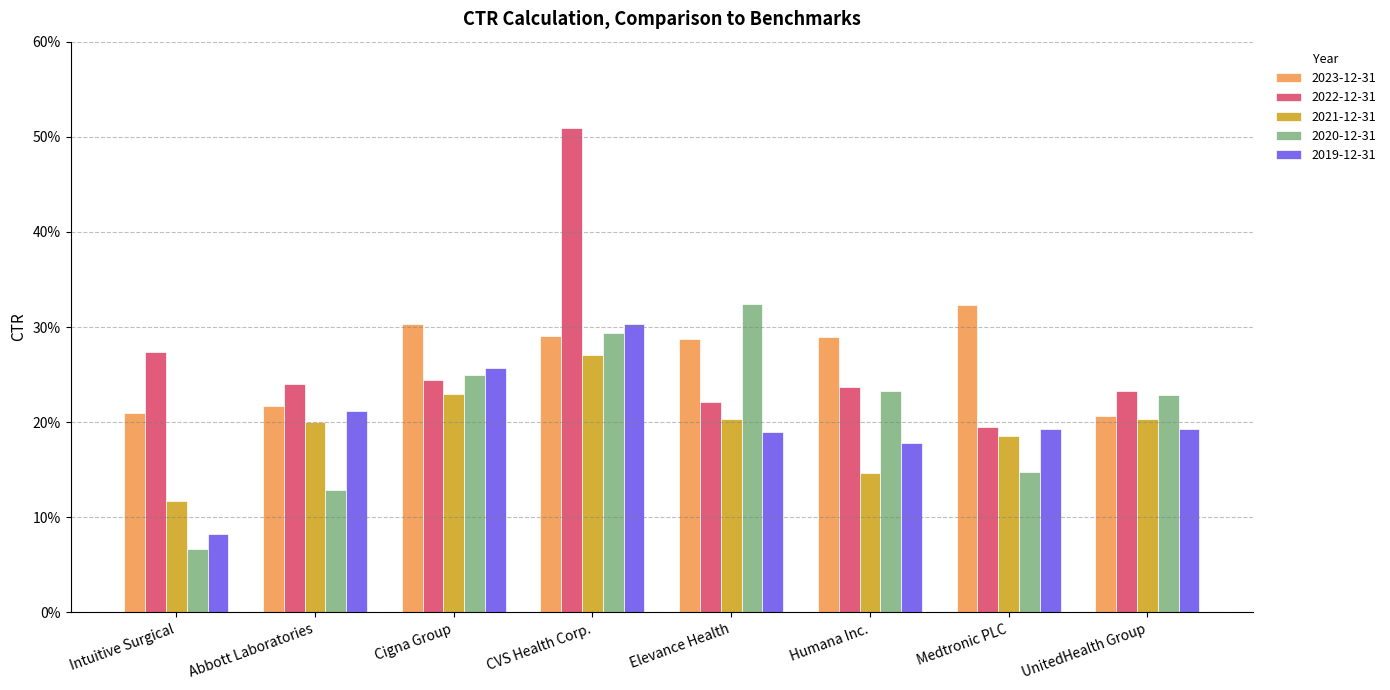

Rank the series by their maximum value, from lowest to highest.

2021-12-31, 2019-12-31, 2023-12-31, 2020-12-31, 2022-12-31